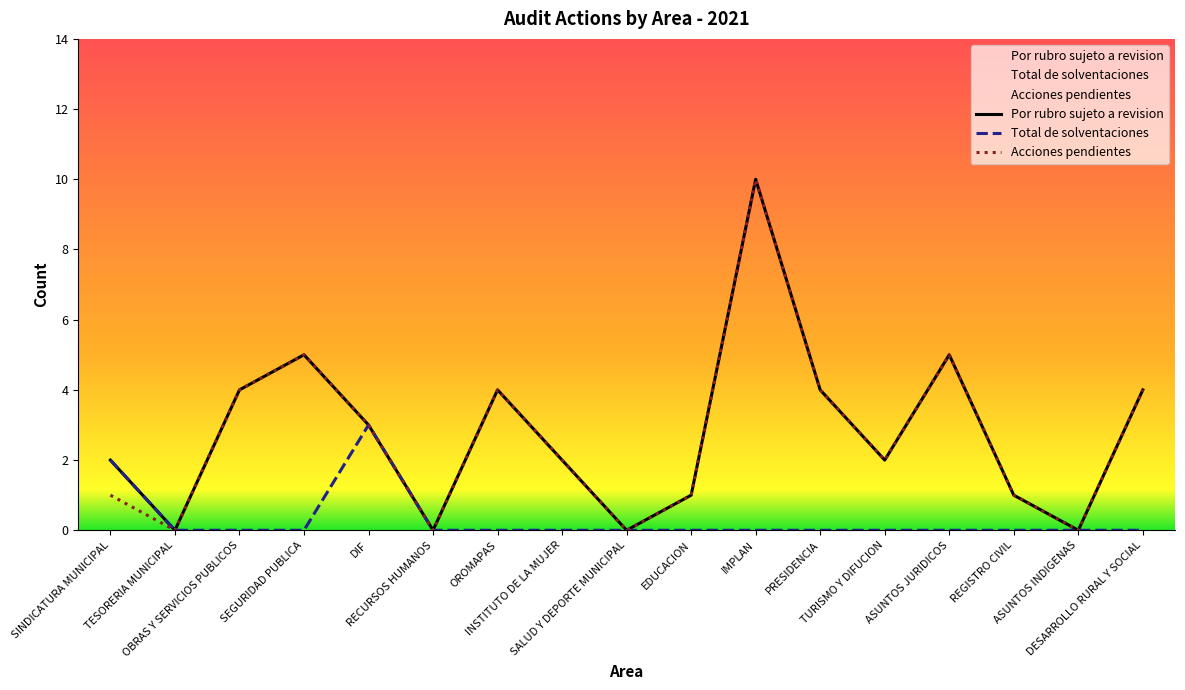

What is the label of the 7th point from the right?

IMPLAN